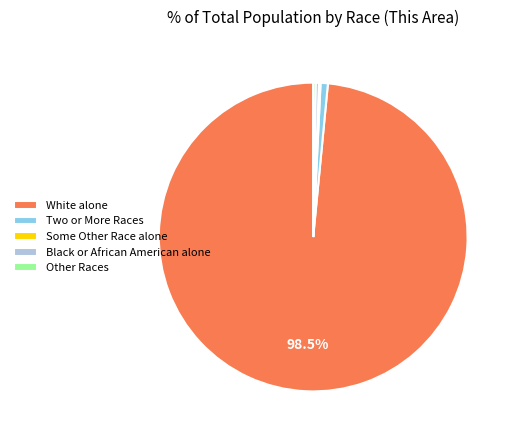

Do White alone and Two or More Races together represent more than half of the pie?

Yes